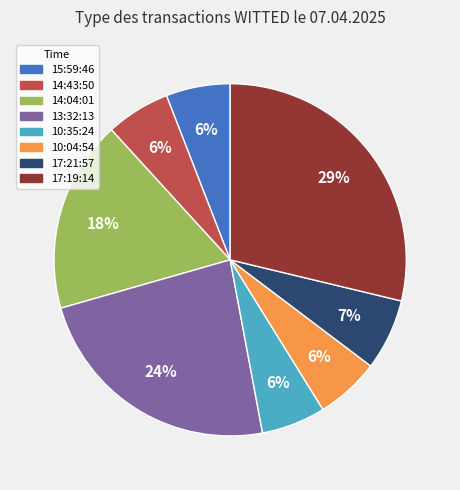

Which has a higher value, 13:32:13 or 10:35:24?

13:32:13